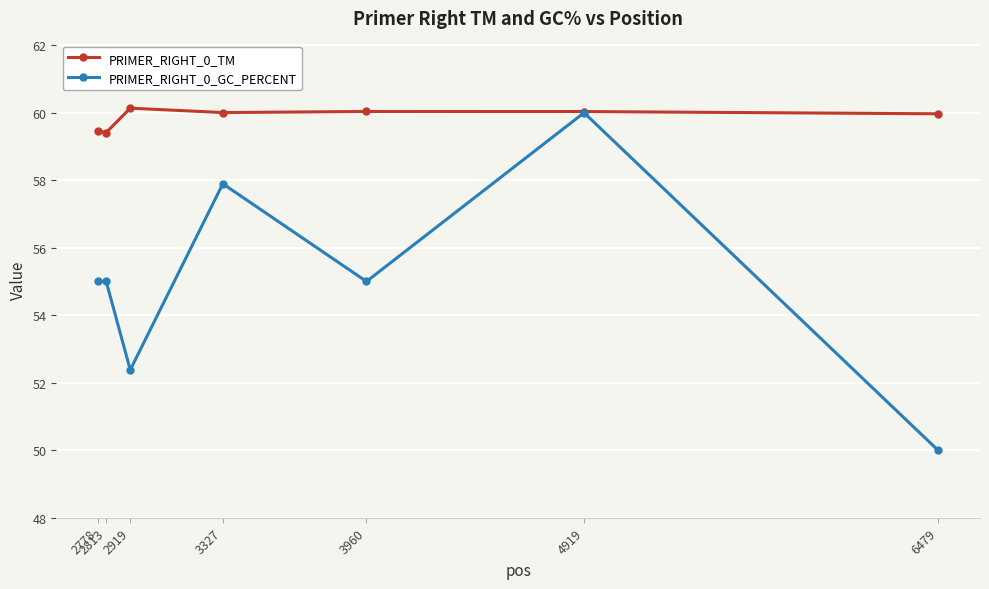

What is the lowest value of the PRIMER_RIGHT_0_TM series?

59.4